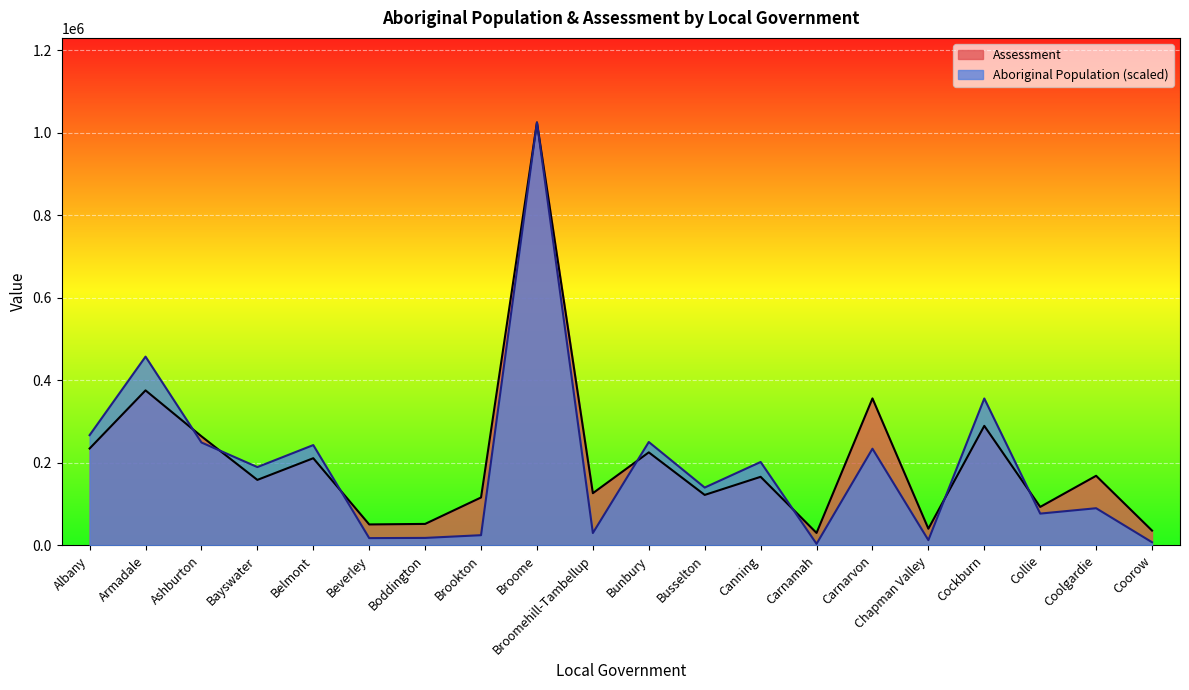

Between Armadale and Belmont, which series saw the biggest shift?

Aboriginal Population (scaled)